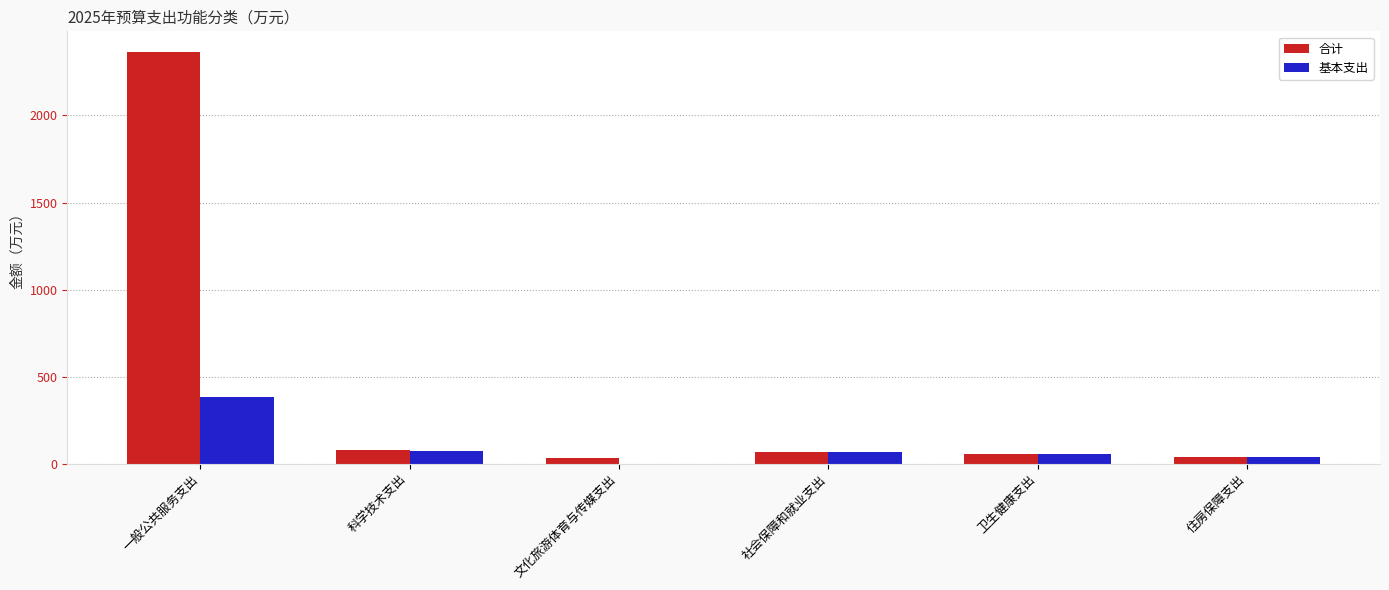

Which series has the largest total across all categories?

合计